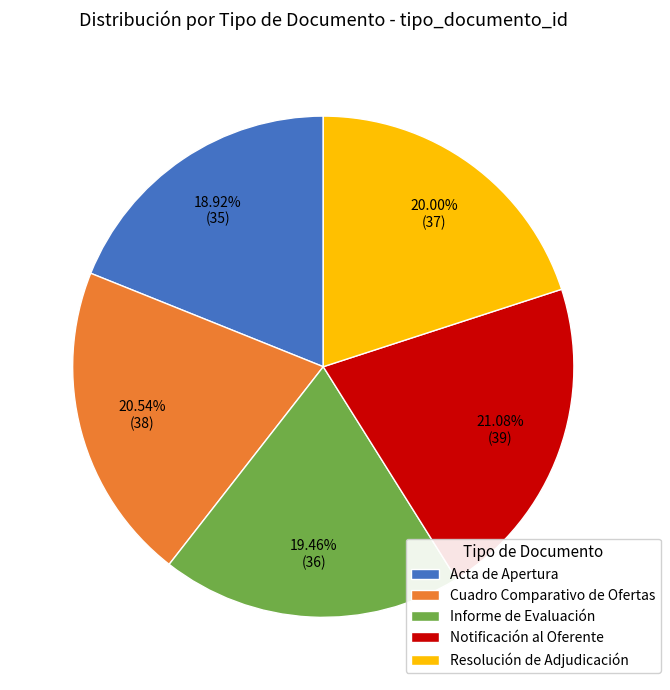

To the nearest percent, what is the average slice percentage?

20%